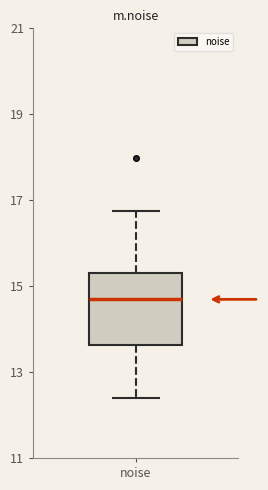

Where does the median line of the box for noise sit on the y-axis? The values are not printed on the chart, so give them approximately, as read against the axis.

14.6